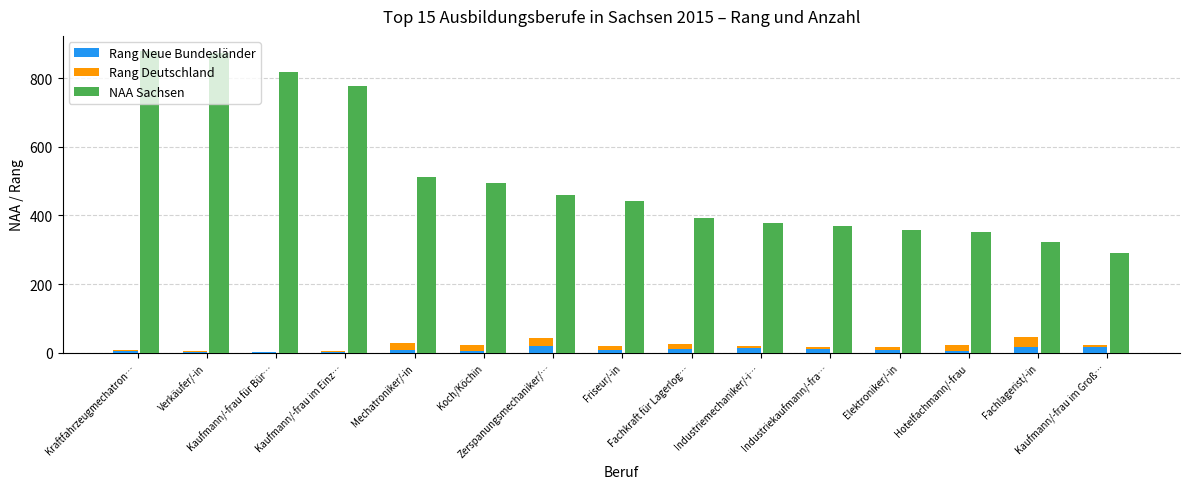

Reading right to left, transcribe all the data shown in this chart.

Rang Neue Bundesländer: Kaufmann/-frau im Groß…=17	Fachlagerist/-in=18	Hotelfachmann/-frau=6	Elektroniker/-in=8	Industriekaufmann/-fra…=11	Industriemechaniker/-i…=13	Fachkraft für Lagerlog…=10	Friseur/-in=7	Zerspanungsmechaniker/…=19	Koch/Köchin=5	Mechatroniker/-in=9	Kaufmann/-frau im Einz…=3	Kaufmann/-frau für Bür…=1	Verkäufer/-in=2	Kraftfahrzeugmechatron…=4
Rang Deutschland: Kaufmann/-frau im Groß…=7	Fachlagerist/-in=27	Hotelfachmann/-frau=16	Elektroniker/-in=9	Industriekaufmann/-fra…=5	Industriemechaniker/-i…=8	Fachkraft für Lagerlog…=15	Friseur/-in=13	Zerspanungsmechaniker/…=23	Koch/Köchin=17	Mechatroniker/-in=19	Kaufmann/-frau im Einz…=2	Kaufmann/-frau für Bür…=1	Verkäufer/-in=3	Kraftfahrzeugmechatron…=4
NAA Sachsen: Kaufmann/-frau im Groß…=291	Fachlagerist/-in=324	Hotelfachmann/-frau=351	Elektroniker/-in=357	Industriekaufmann/-fra…=369	Industriemechaniker/-i…=378	Fachkraft für Lagerlog…=393	Friseur/-in=441	Zerspanungsmechaniker/…=459	Koch/Köchin=495	Mechatroniker/-in=513	Kaufmann/-frau im Einz…=777	Kaufmann/-frau für Bür…=819	Verkäufer/-in=873	Kraftfahrzeugmechatron…=879